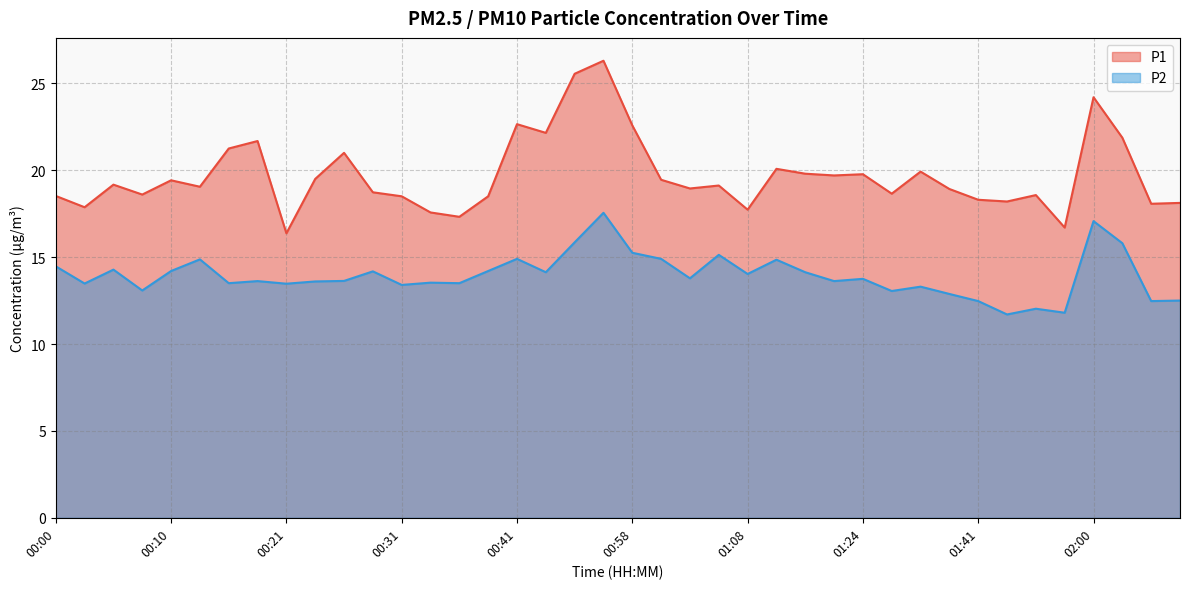

What position from the left is 00:39?

16